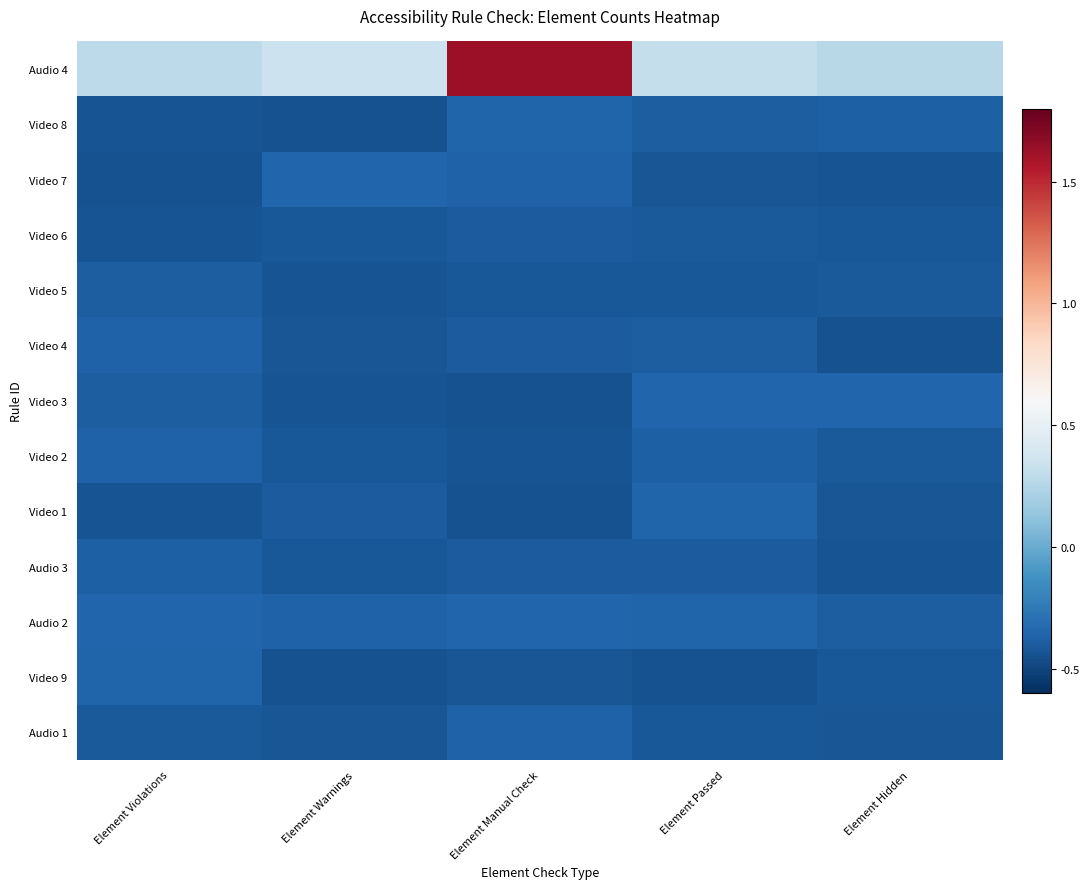

What is the greatest value displayed?

1.6